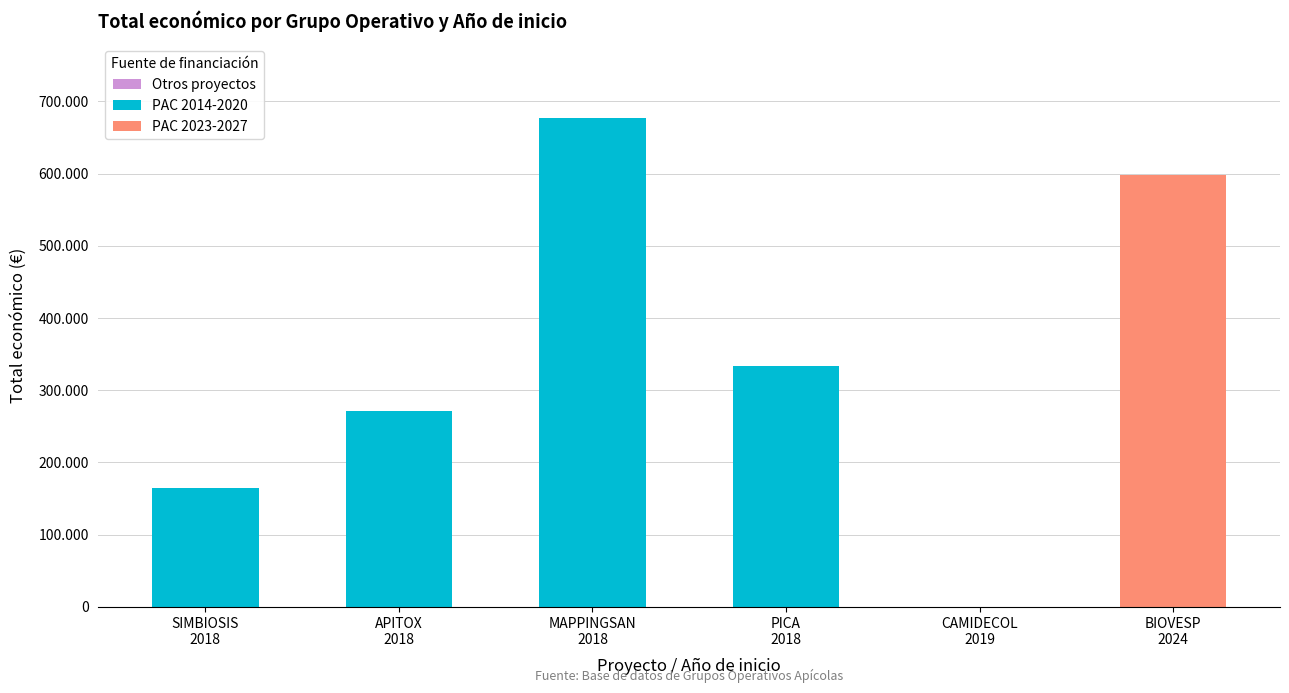

Between BIOVESP
2024 and PICA
2018, which is larger?

BIOVESP
2024